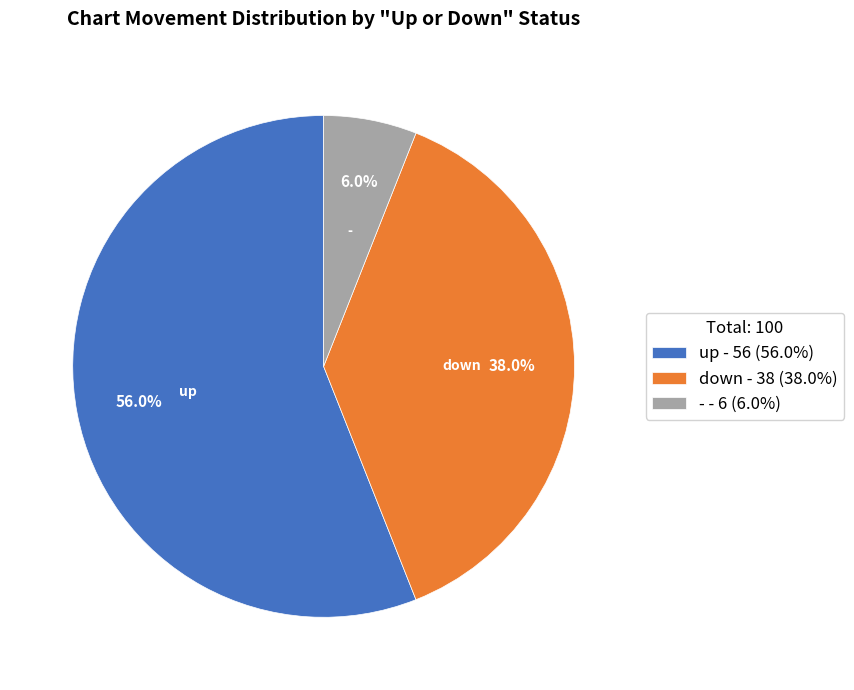

What percentage is NOT represented by down?

62.0%